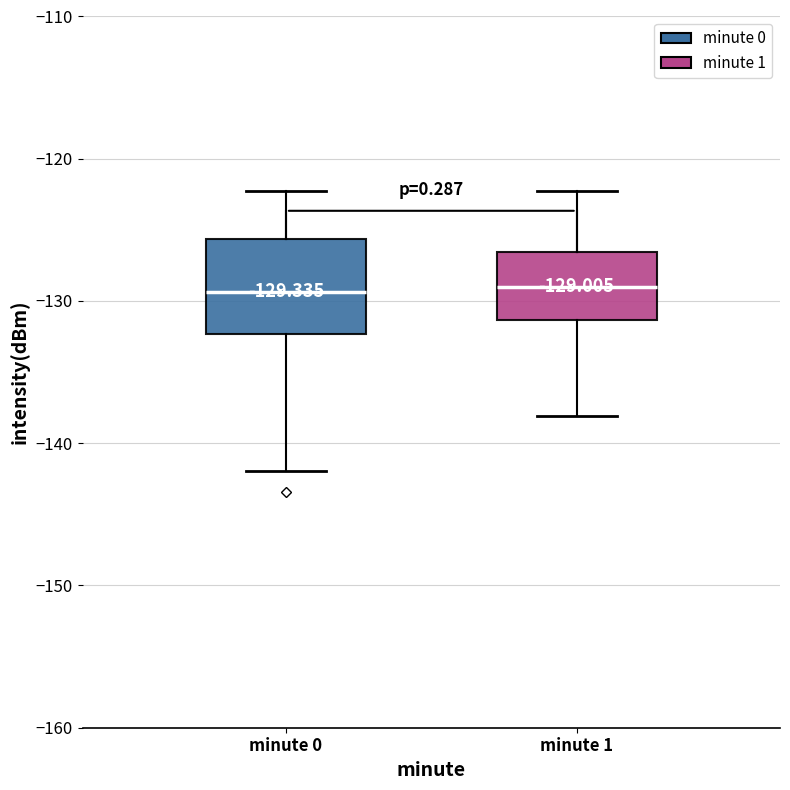

Comparing the boxes themselves (not the whiskers), which one is the tallest?

minute 0